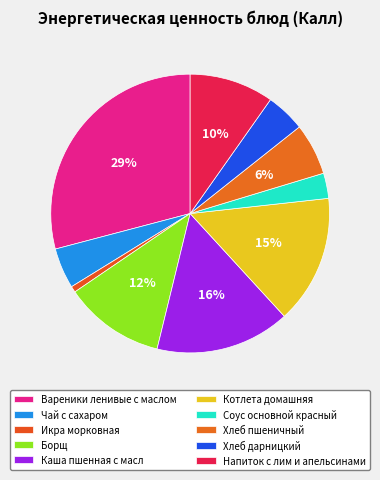

Count the number of slices in the pie.

10